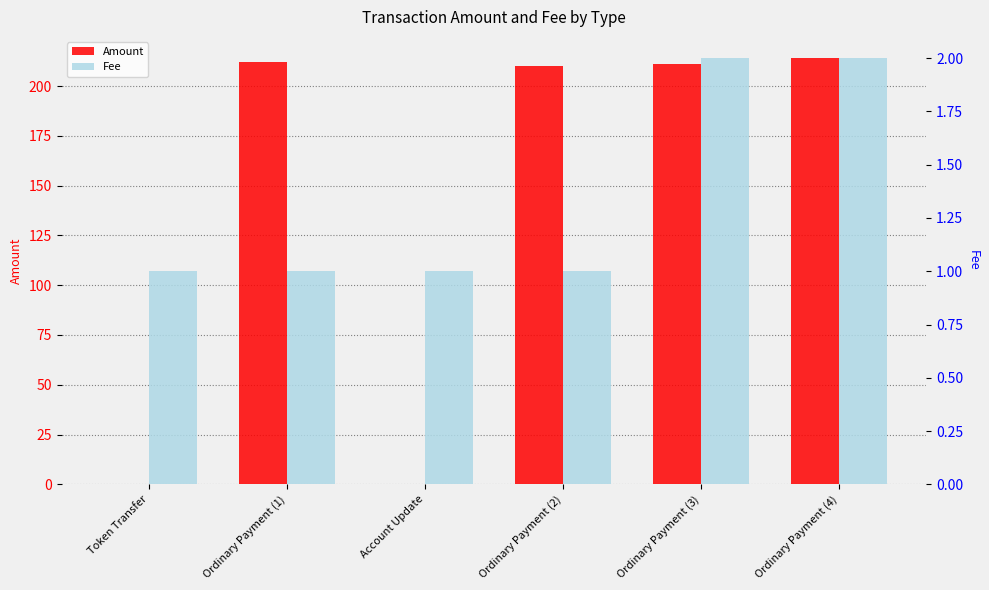

What are all the series names shown in the legend?

Amount, Fee